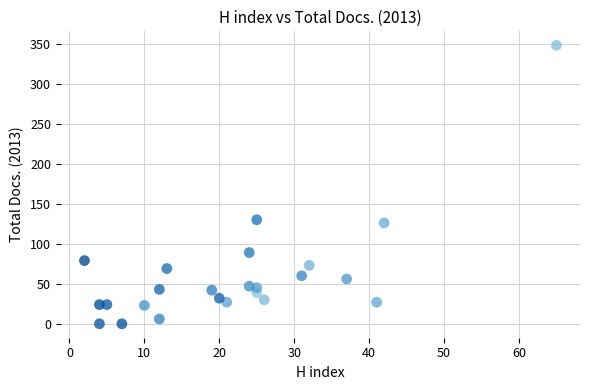

What is the range of X values (max minus min)?

63